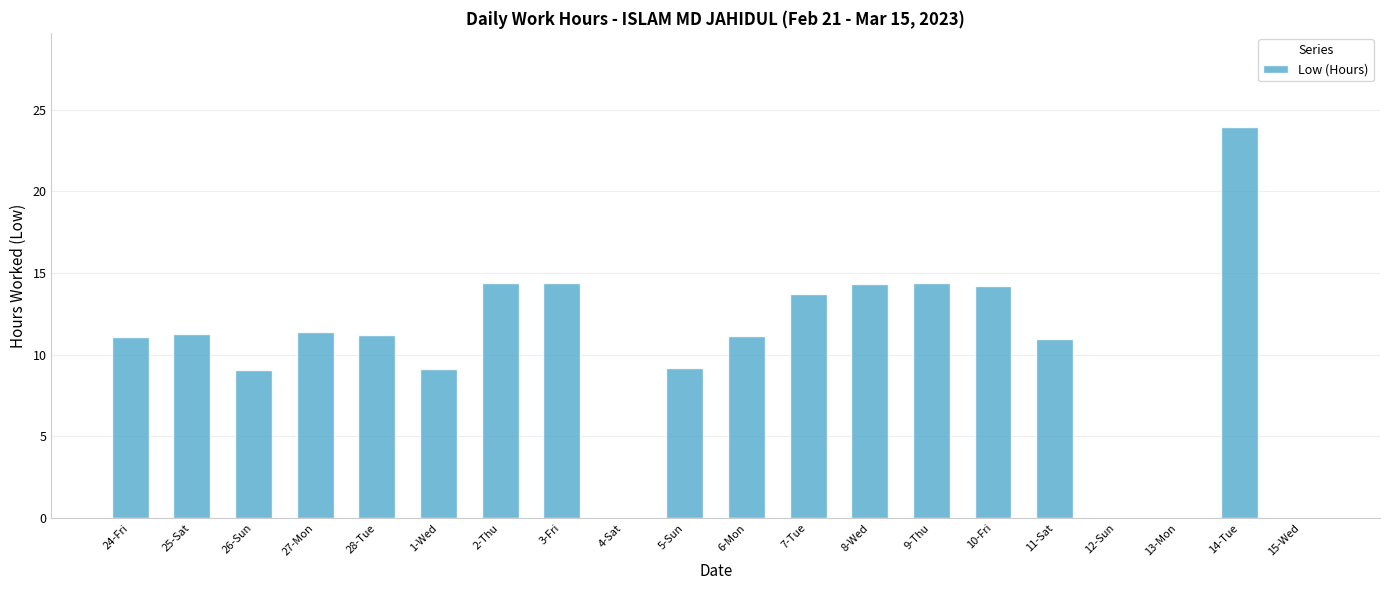

What is the ratio of the value at 7-Tue to the value at 24-Fri?

1.2